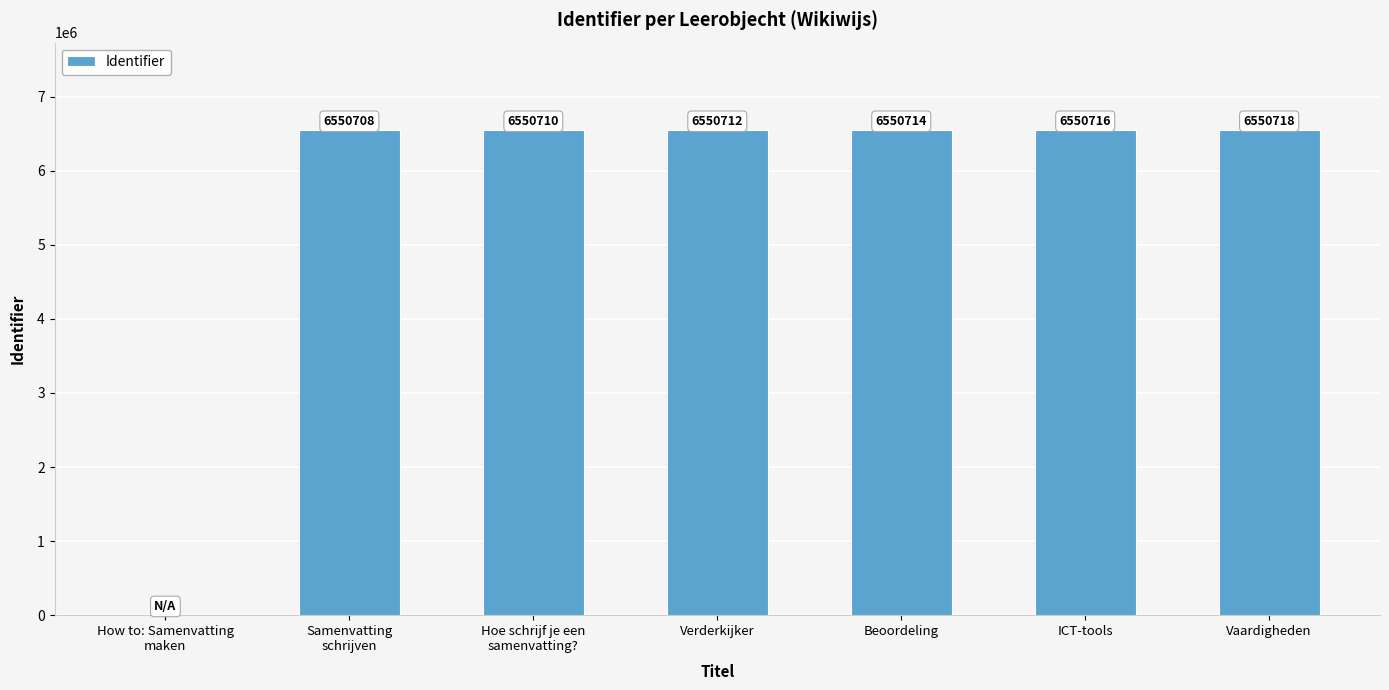

Count the number of data series in this chart.

1